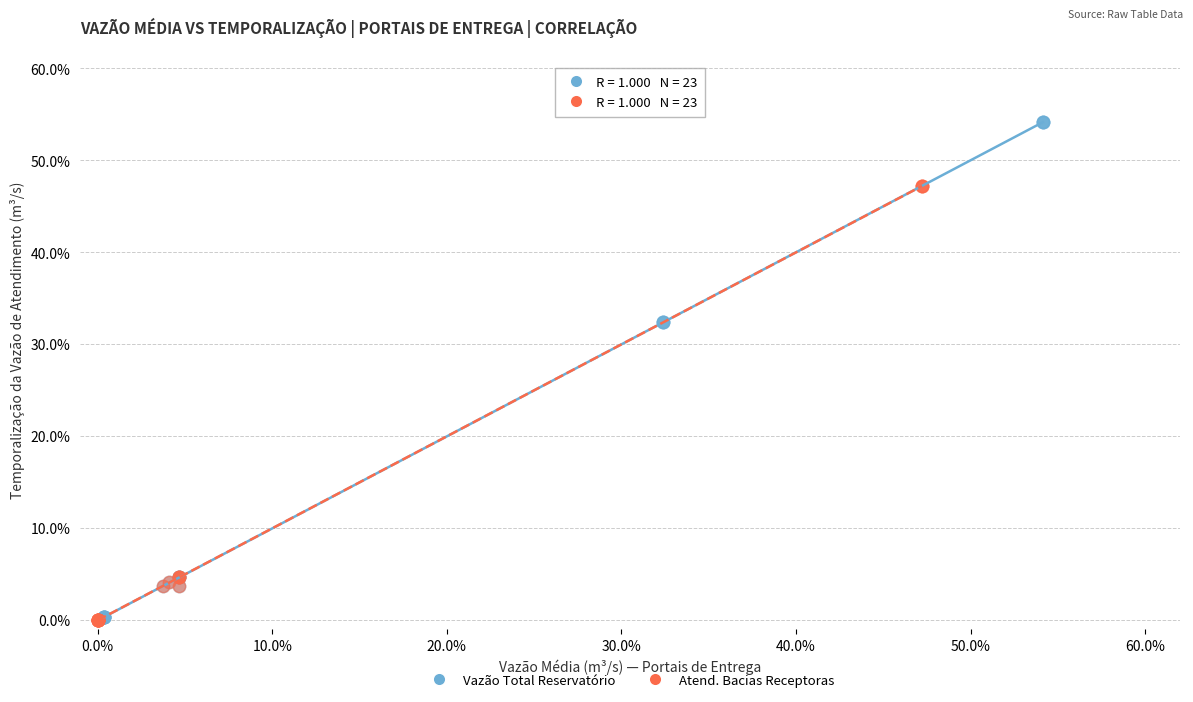

What are all the series names shown in the legend?

Vazão Total Reservatório, Atend. Bacias Receptoras